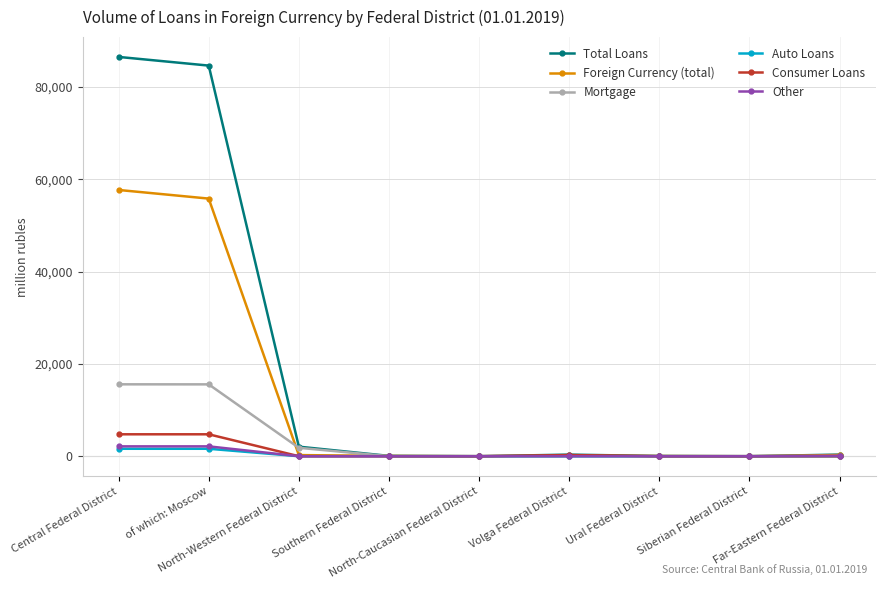

Which series has the widest spread of values?

Total Loans